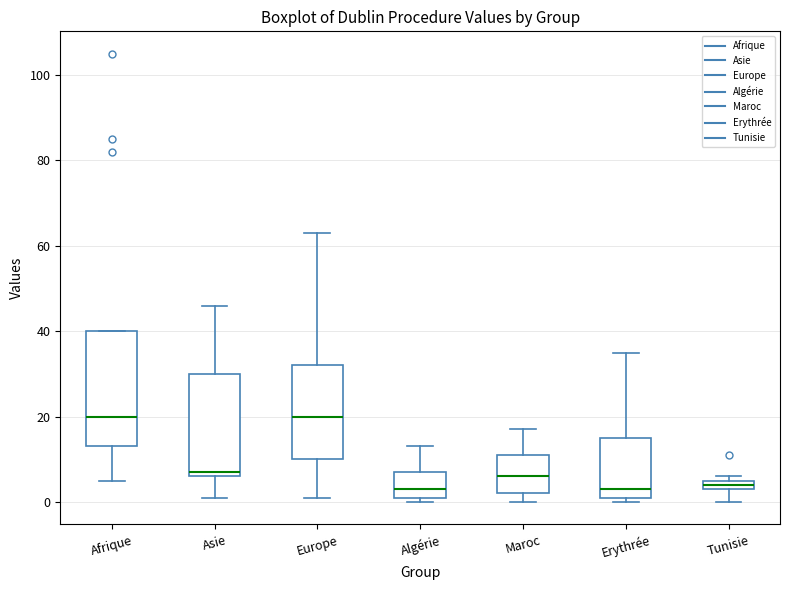

Which box is the tallest, from its lower edge to its upper edge?

Afrique